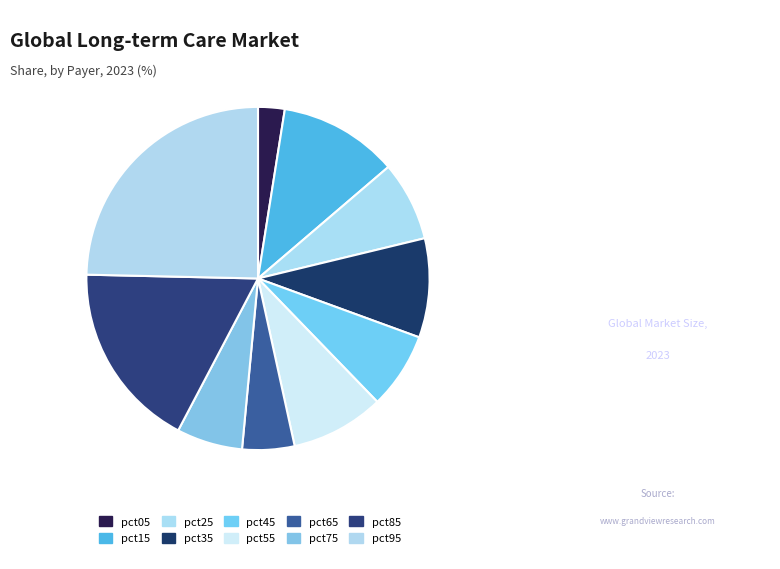

To the nearest percent, what is the difference between the largest and smallest slice percentages?

22%